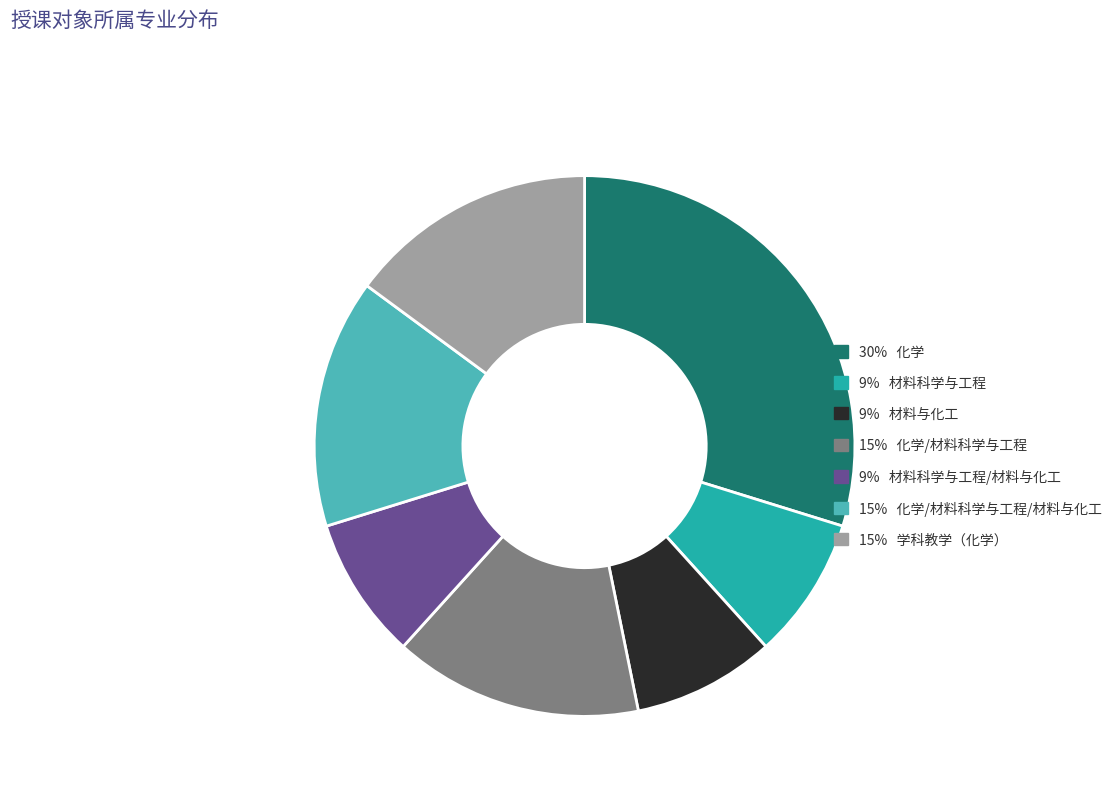

Does any single category account for the majority?

No